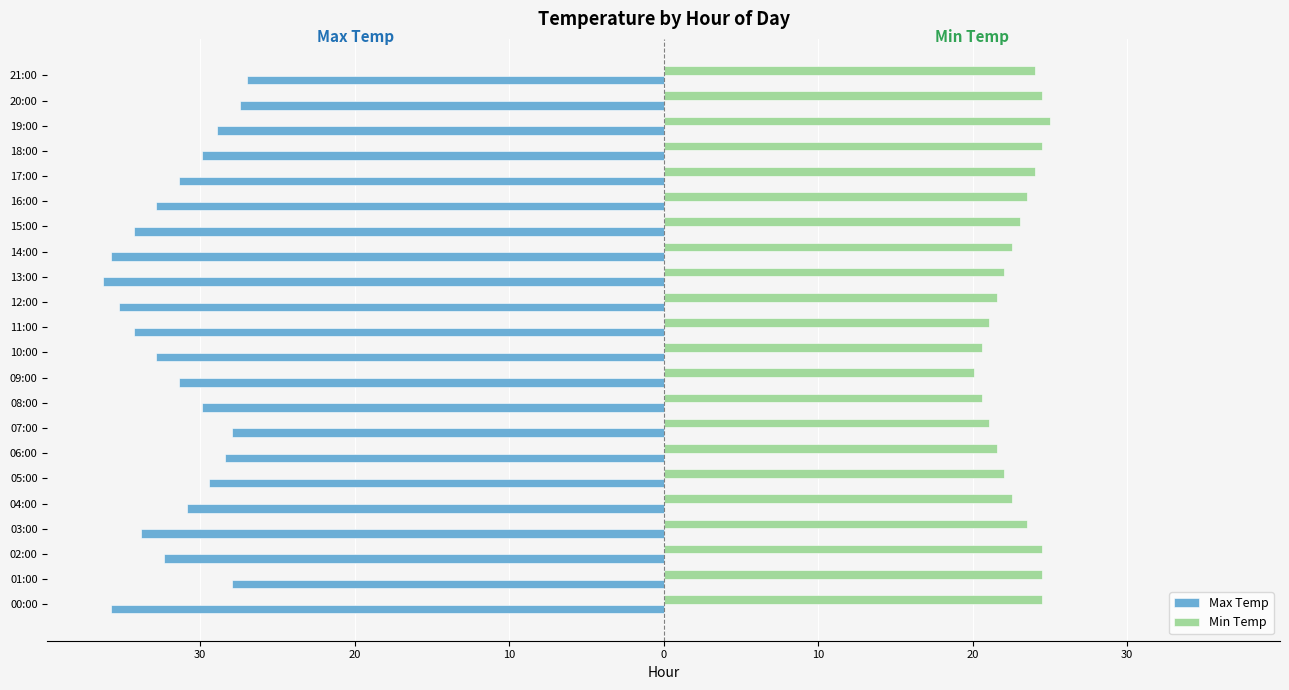

What are all the series names shown in the legend?

Max Temp, Min Temp